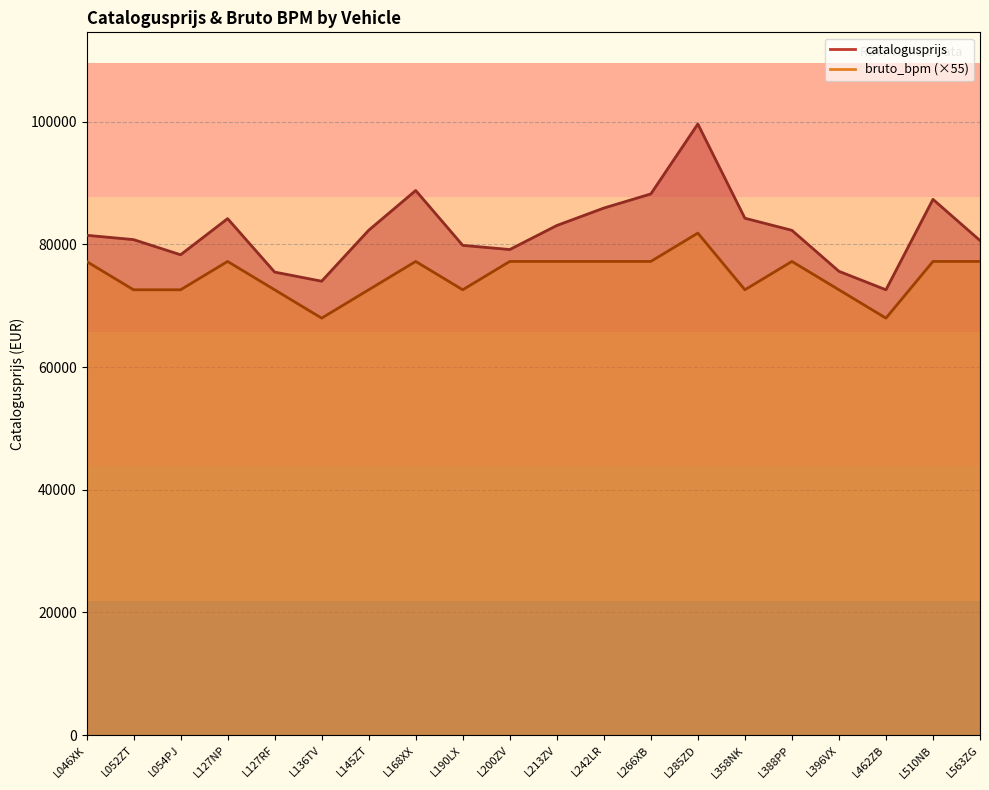

True or false: catalogusprijs and bruto_bpm cross at least once.

False